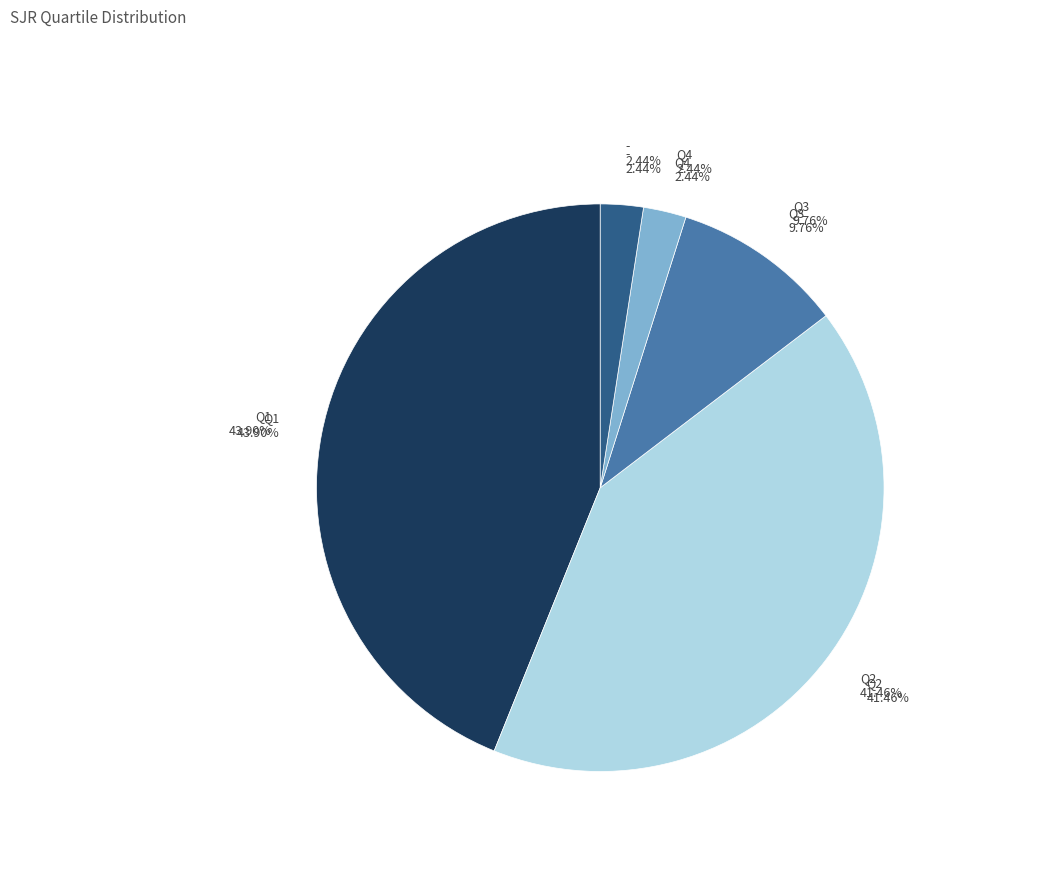

How many segments does this pie chart have?

5